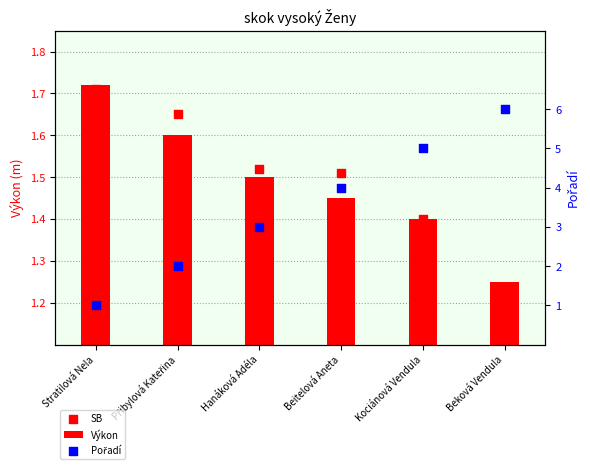

Which series has the largest total across all categories?

Pořadí